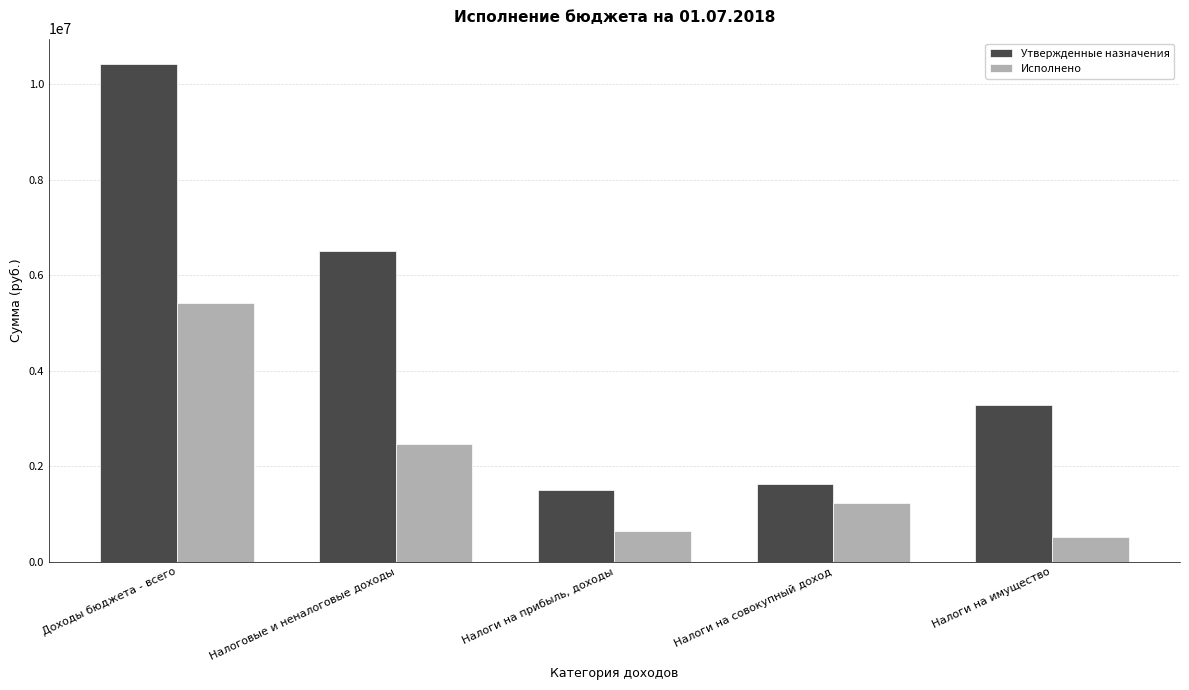

Is the value of Утвержденные назначения at Налоги на прибыль, доходы greater than the value of Исполнено at Доходы бюджета - всего?

No